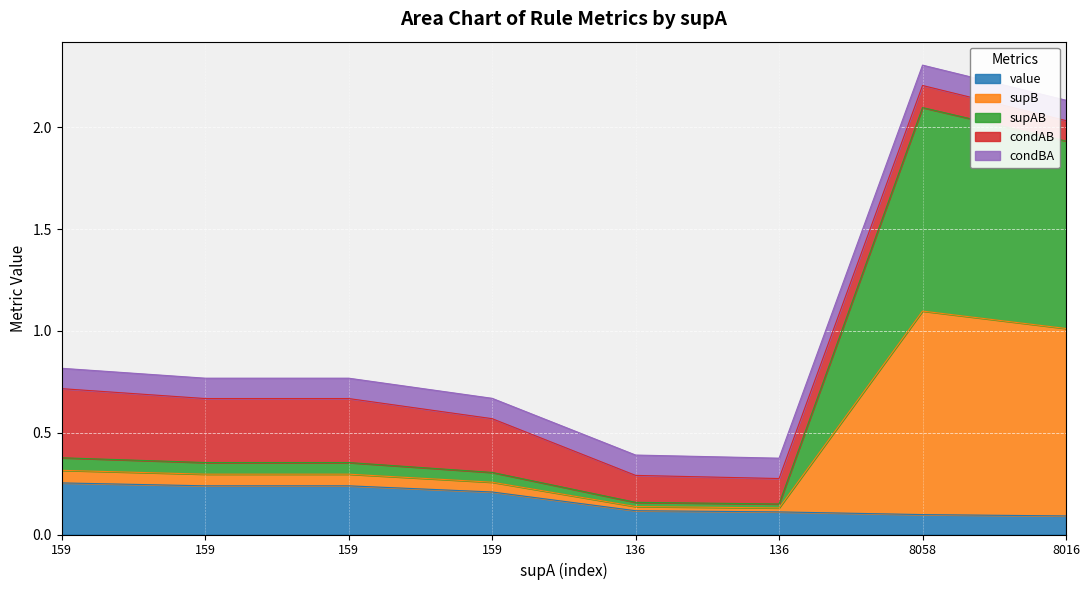

Does the chart display data point markers on the line(s)?

No